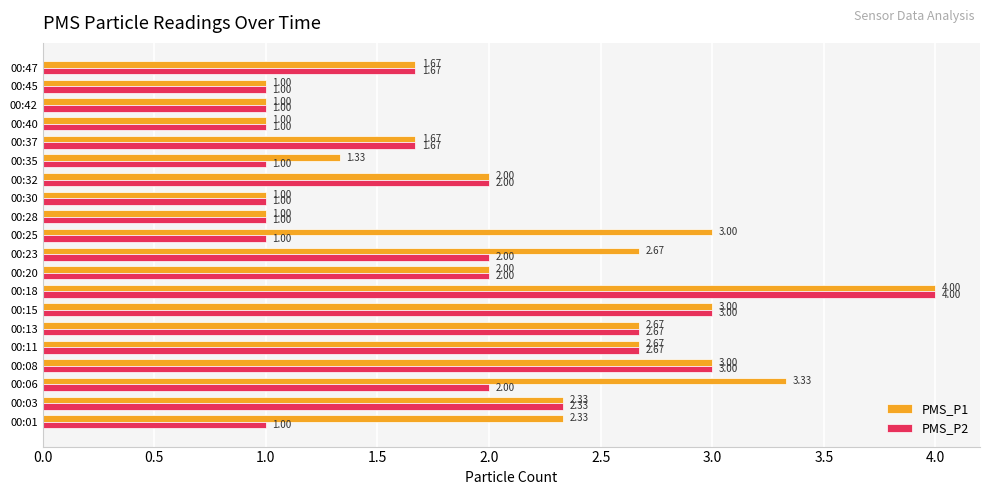

What is the minimum value for PMS_P2?

1.0